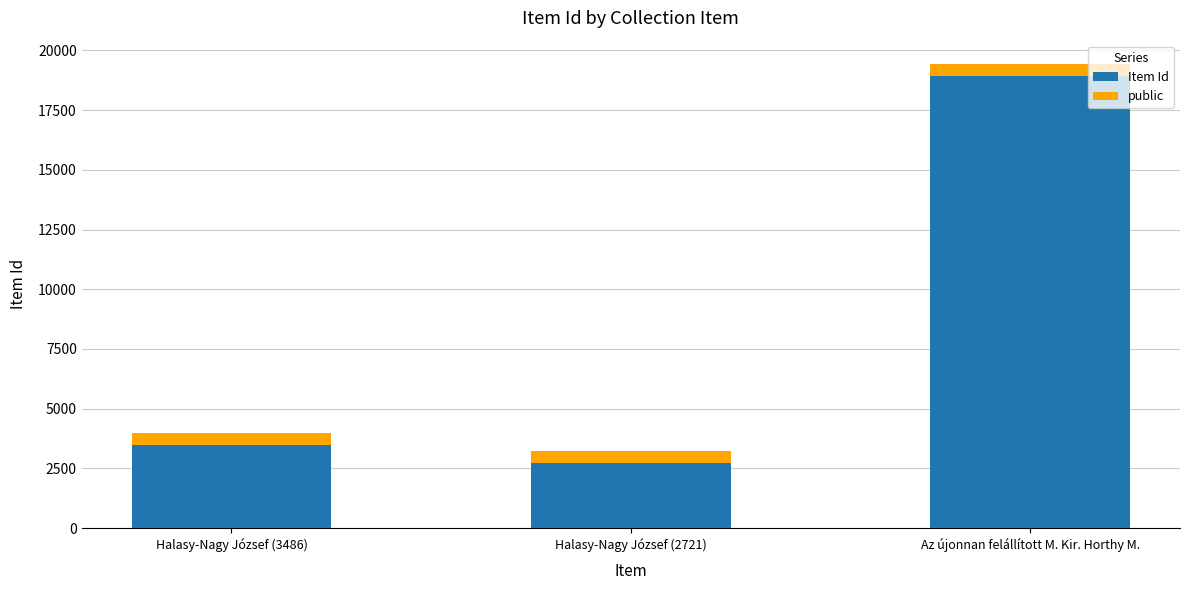

What is the total value across all series at Az újonnan felállított M. Kir. Horthy M.?

19436